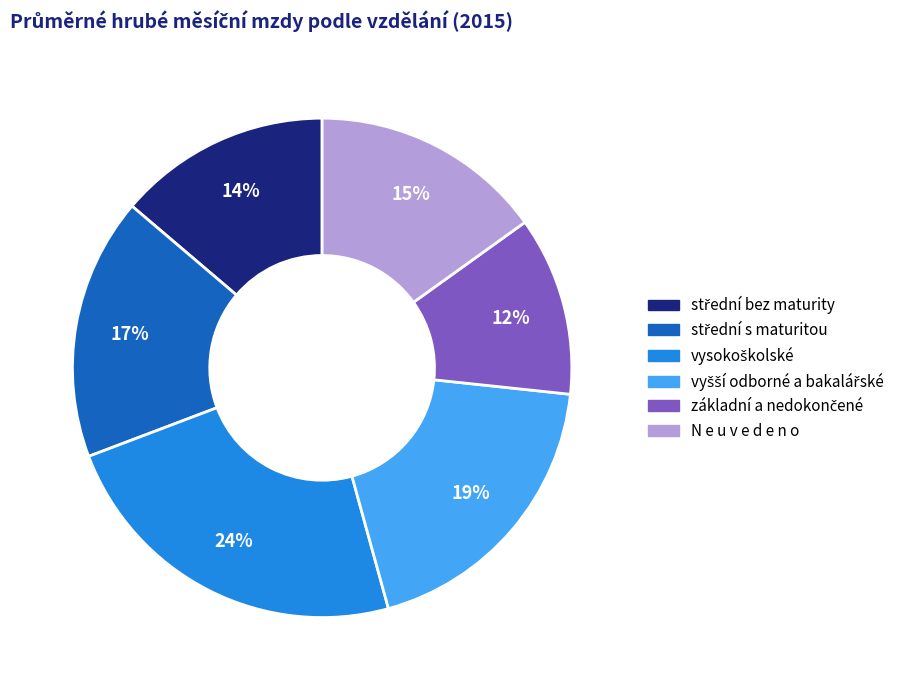

Is there a majority slice in this chart?

No